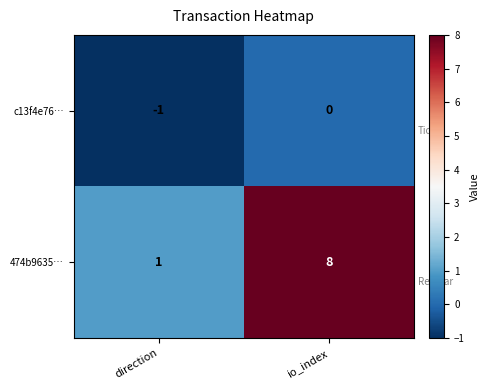

At which category does the chart reach its peak across all series?

io_index